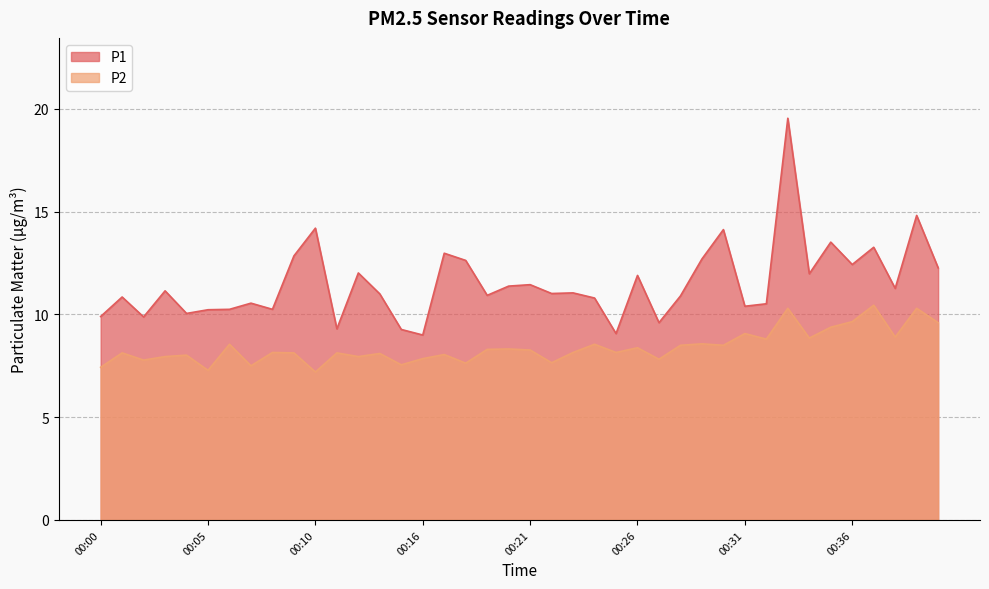

Which series has the largest range (max minus min)?

P1